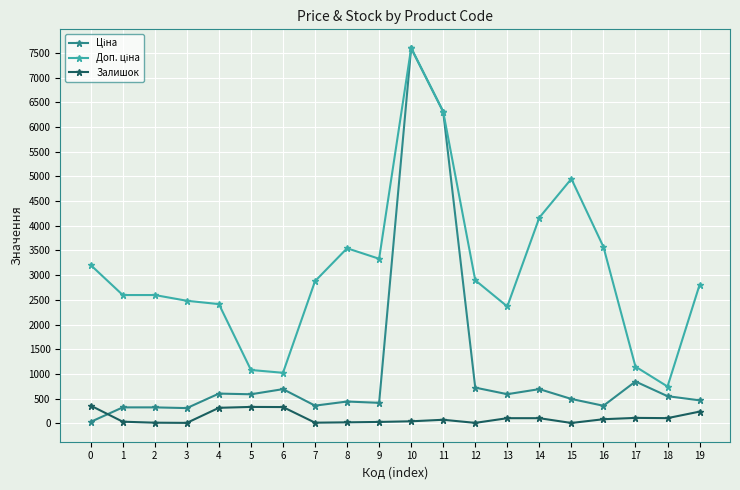

At which category is the sum across all series the highest?

10